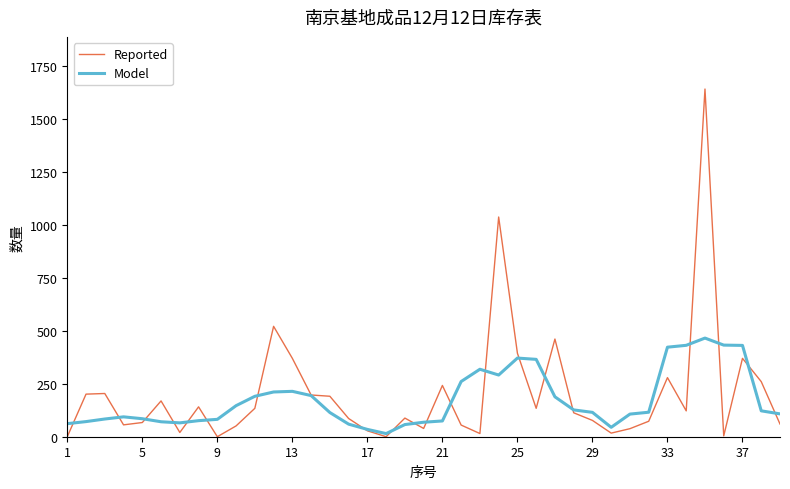

Rank the series by their maximum value, from highest to lowest.

Reported, Model